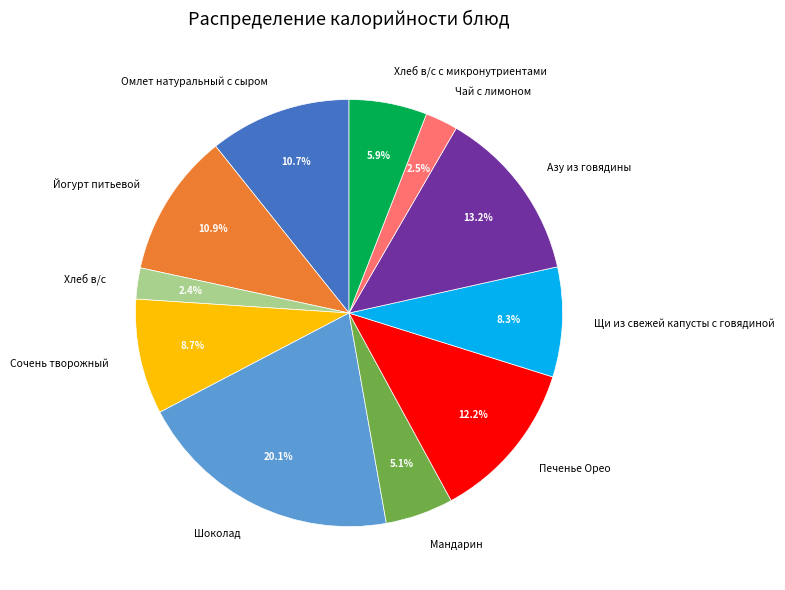

Between Сочень творожный and Йогурт питьевой, which is larger?

Йогурт питьевой